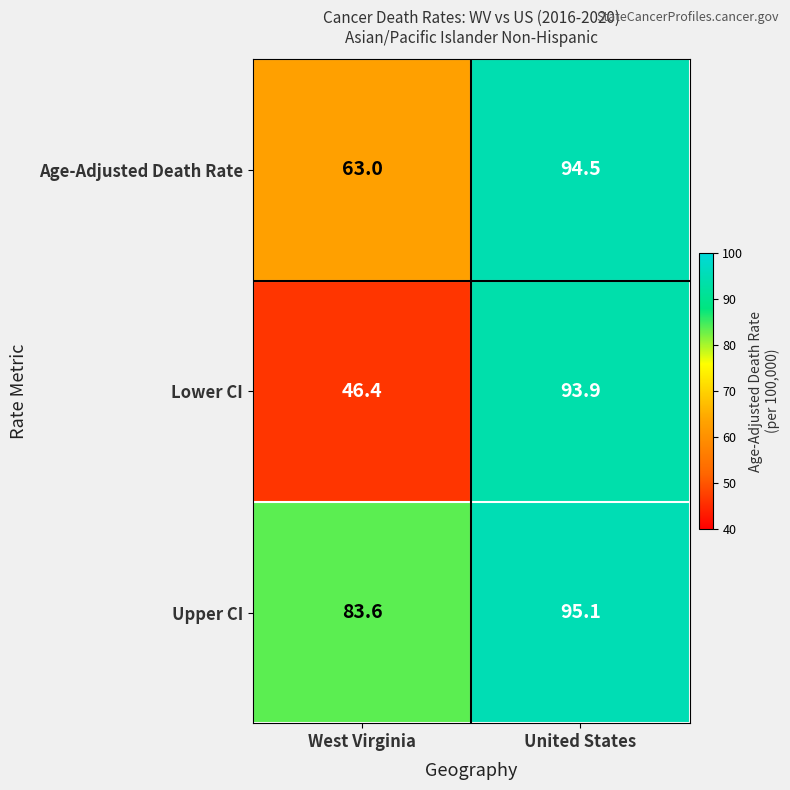

The value of Lower CI at West Virginia is 46.4. True or false?

True